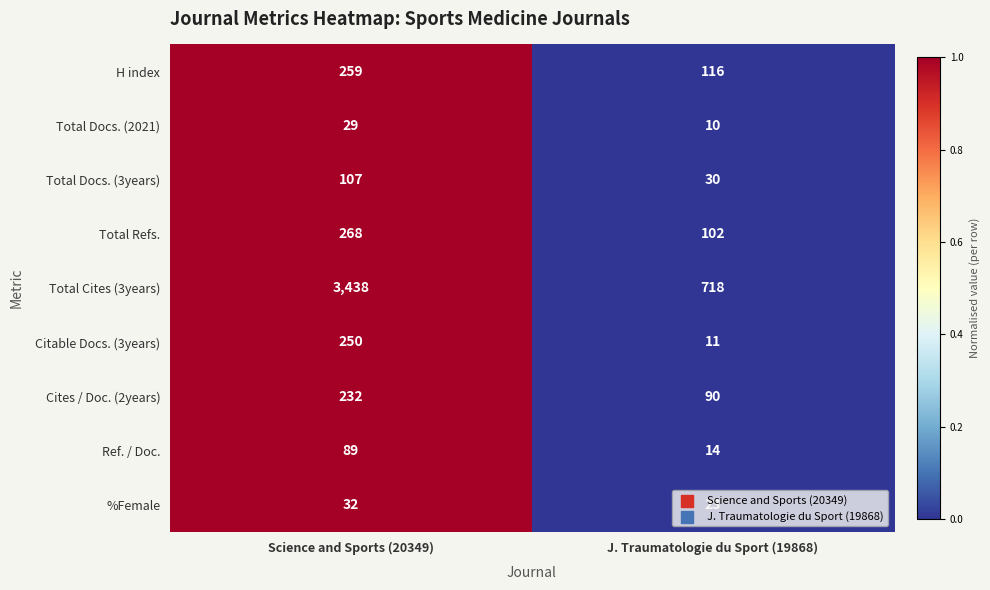

What is the average value of the Total Docs. (2021) series?

20